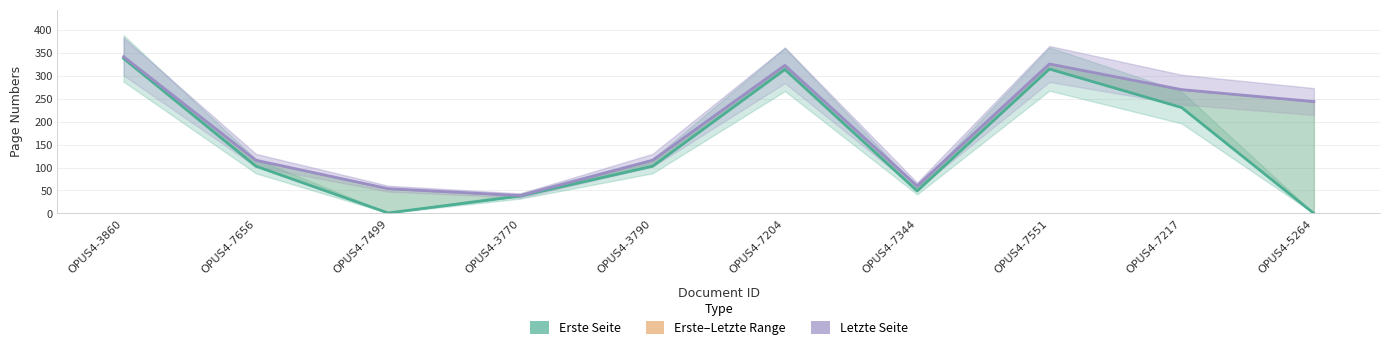

Is it true that Letzte Seite equals 323 at OPUS4-7204?

True